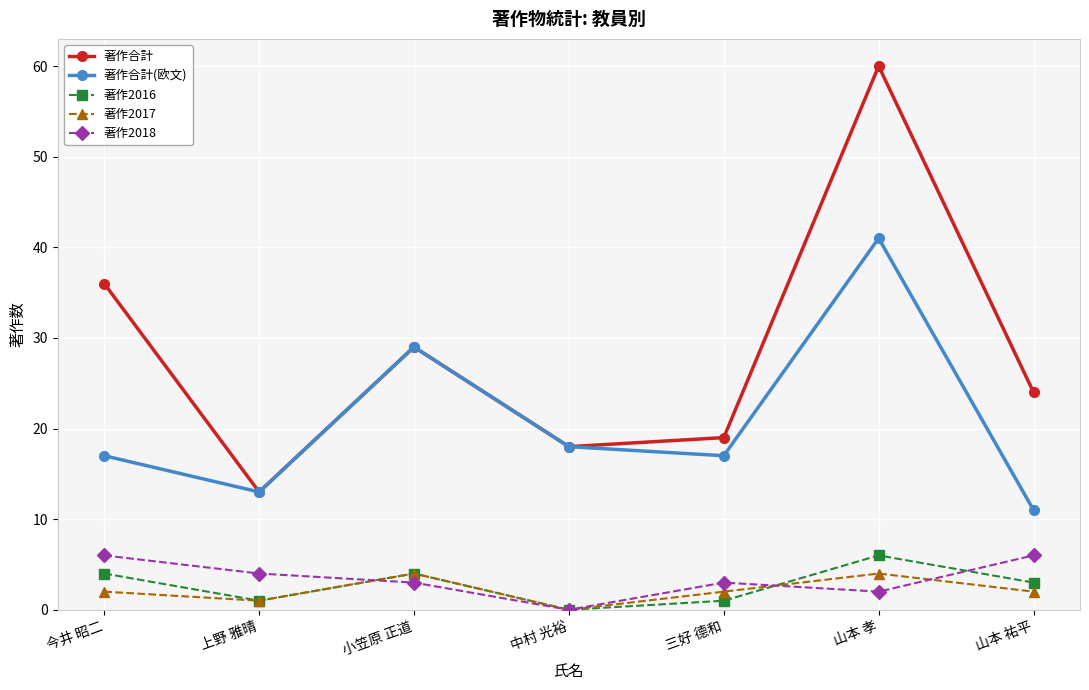

Which series has the widest spread of values?

著作合計